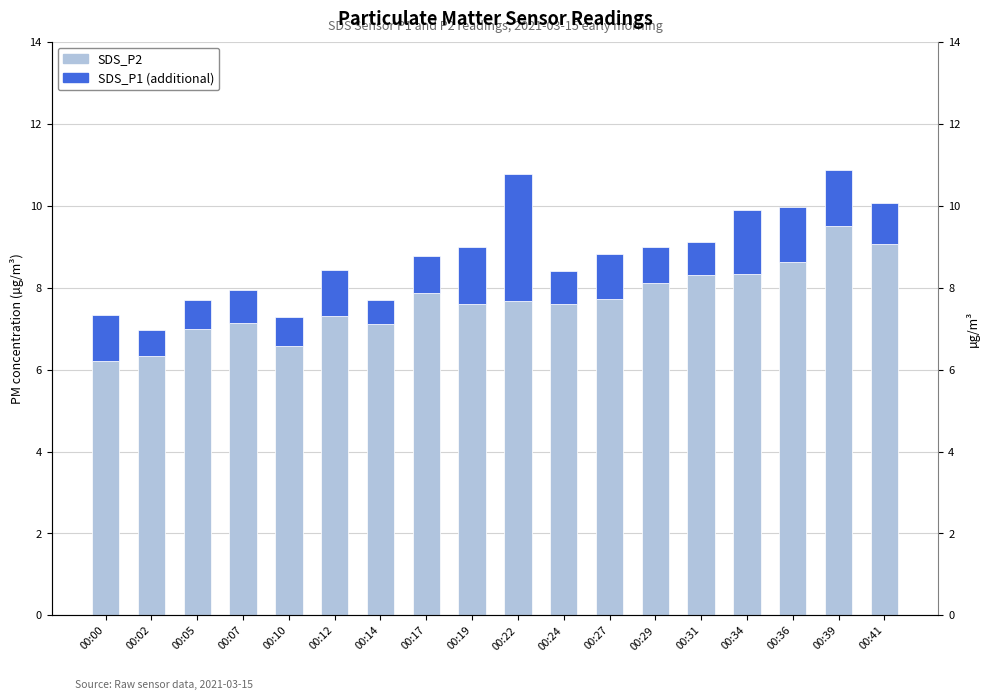

Reading right to left, transcribe all the data shown in this chart.

SDS_P2: 9.1	9.5	8.6	8.3	8.3	8.1	7.7	7.6	7.7	7.6	7.9	7.1	7.3	6.6	7.1	7.0	6.3	6.2
SDS_P1 (additional): 1.0	1.4	1.3	1.6	0.8	0.9	1.1	0.8	3.1	1.4	0.9	0.6	1.1	0.7	0.8	0.7	0.6	1.1